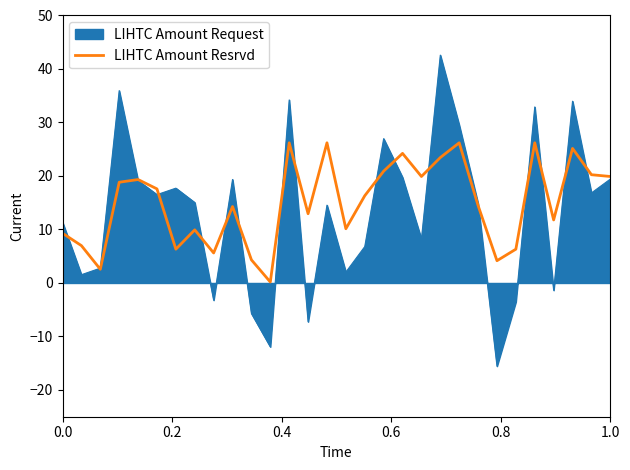

Rank the series by their maximum value, from lowest to highest.

LIHTC Amount Resrvd, LIHTC Amount Request